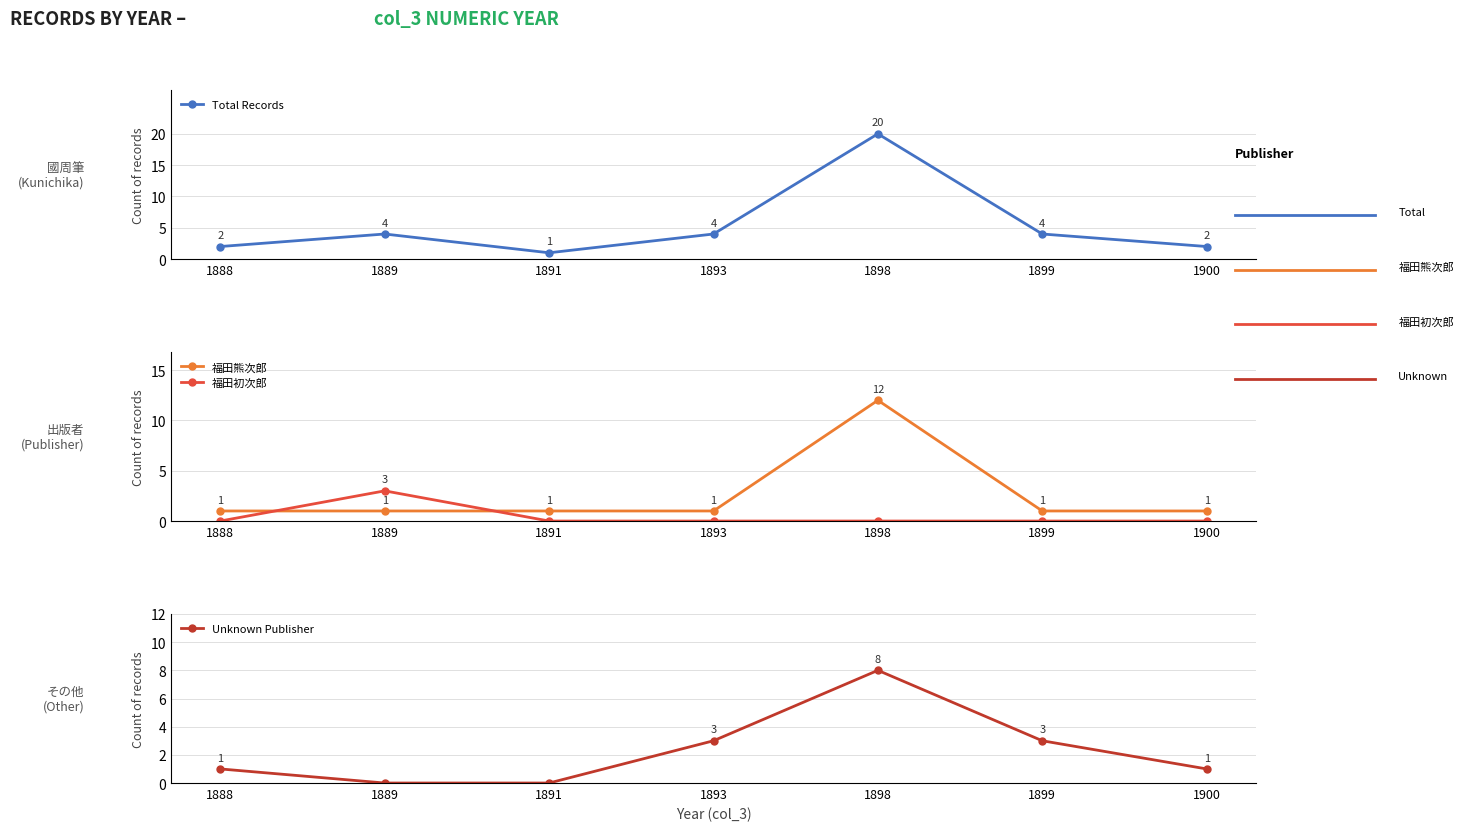

Reading left to right, extract all data points from this chart.

Total Records: 1888=2	1889=4	1891=1	1893=4	1898=20	1899=4	1900=2
福田熊次郎: 1888=1	1889=1	1891=1	1893=1	1898=12	1899=1	1900=1
福田初次郎: 1888=0	1889=3	1891=0	1893=0	1898=0	1899=0	1900=0
Unknown Publisher: 1888=1	1889=0	1891=0	1893=3	1898=8	1899=3	1900=1